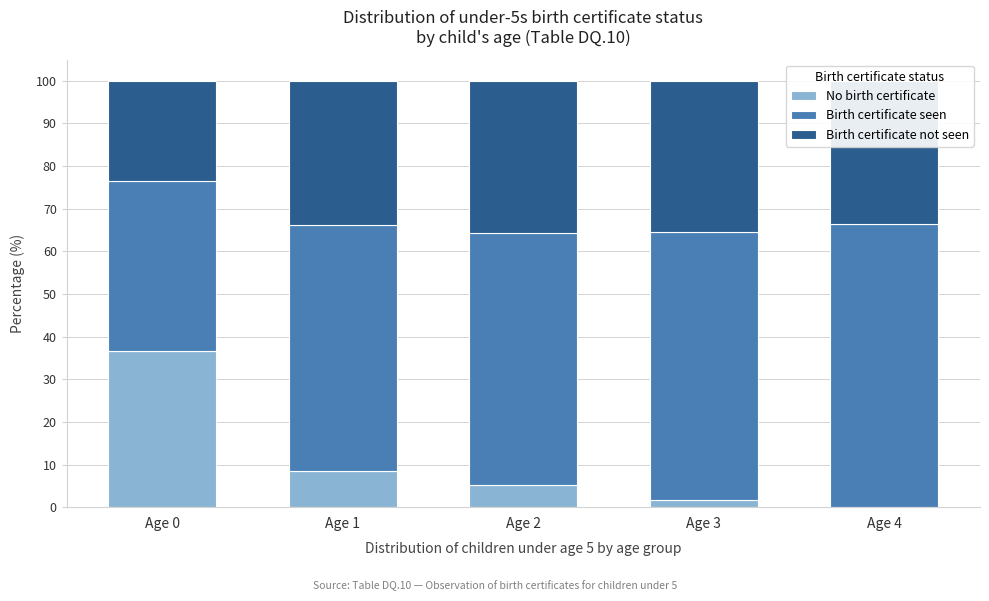

Which category has the highest value in the No birth certificate series?

Age 0